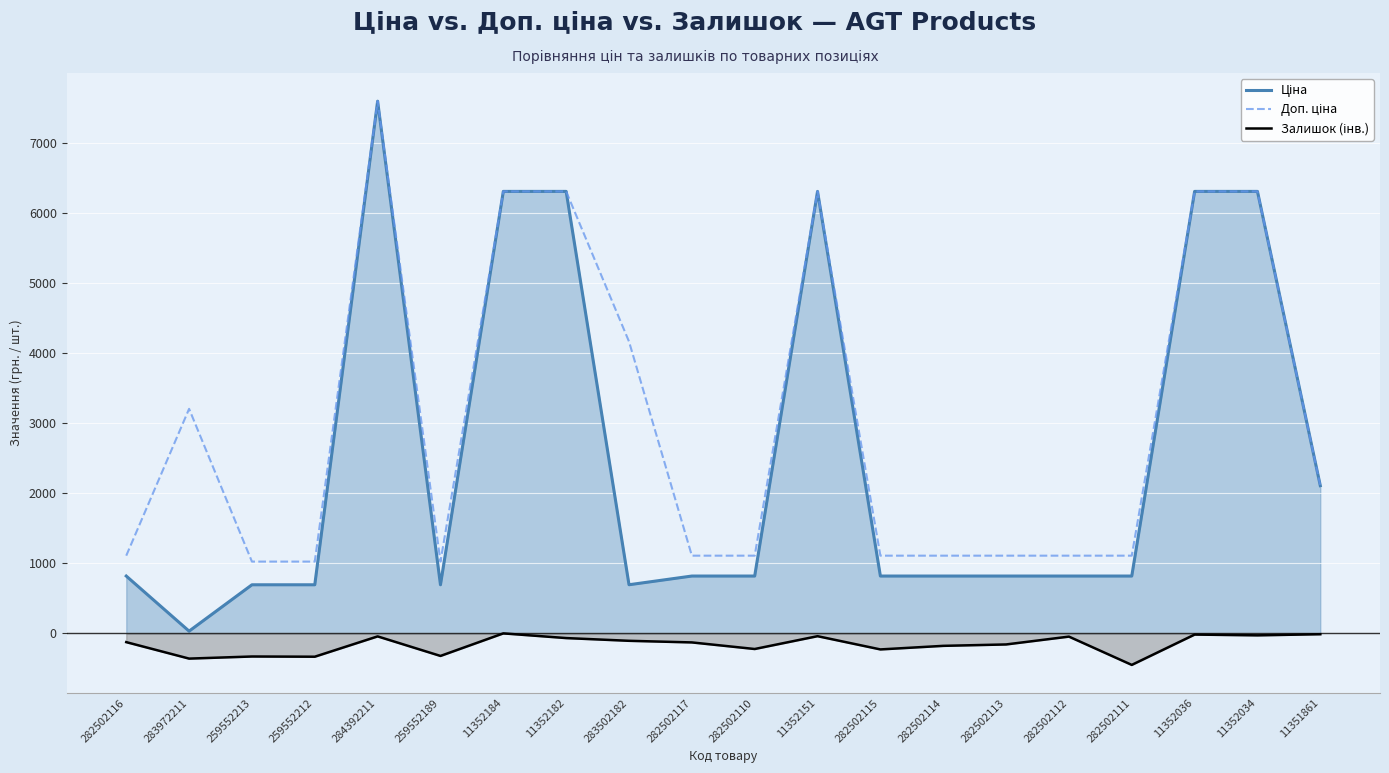

At which label is Доп. ціна closest to 4310?

283502182